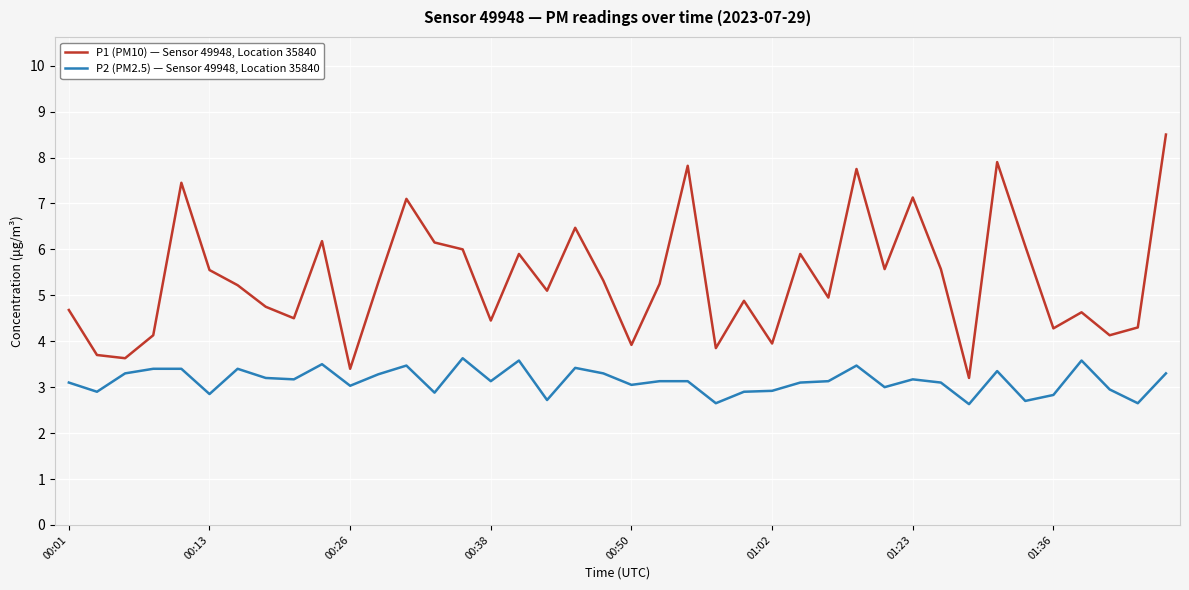

List the series in order of their overall mean, lowest first.

P2 (PM2.5) — Sensor 49948, Location 35840, P1 (PM10) — Sensor 49948, Location 35840